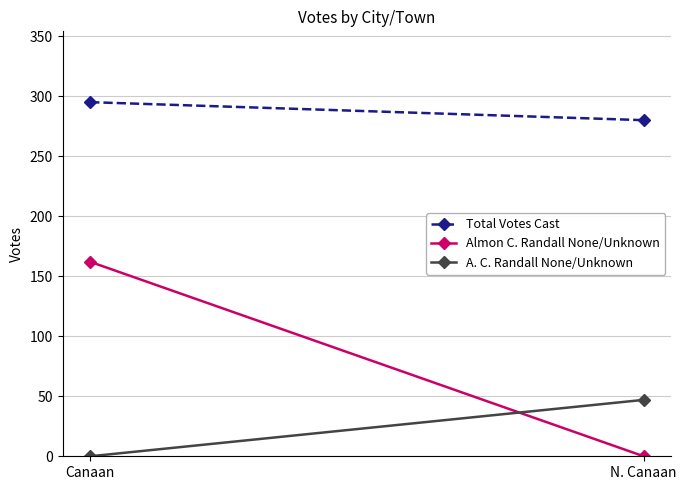

Rank the series at Canaan from highest to lowest value.

Total Votes Cast, Almon C. Randall None/Unknown, A. C. Randall None/Unknown